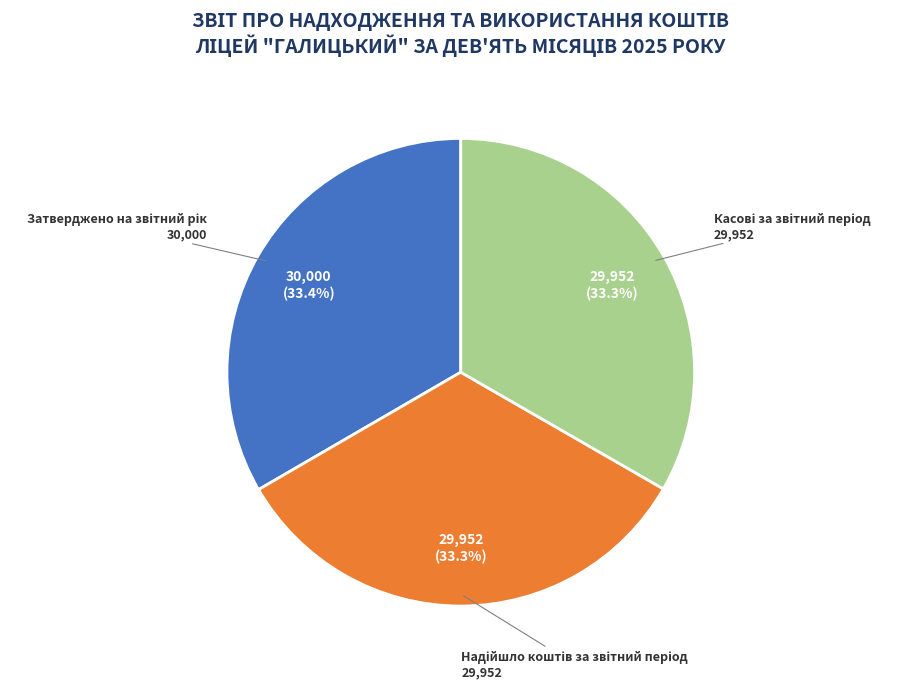

Does any single category account for the majority?

No